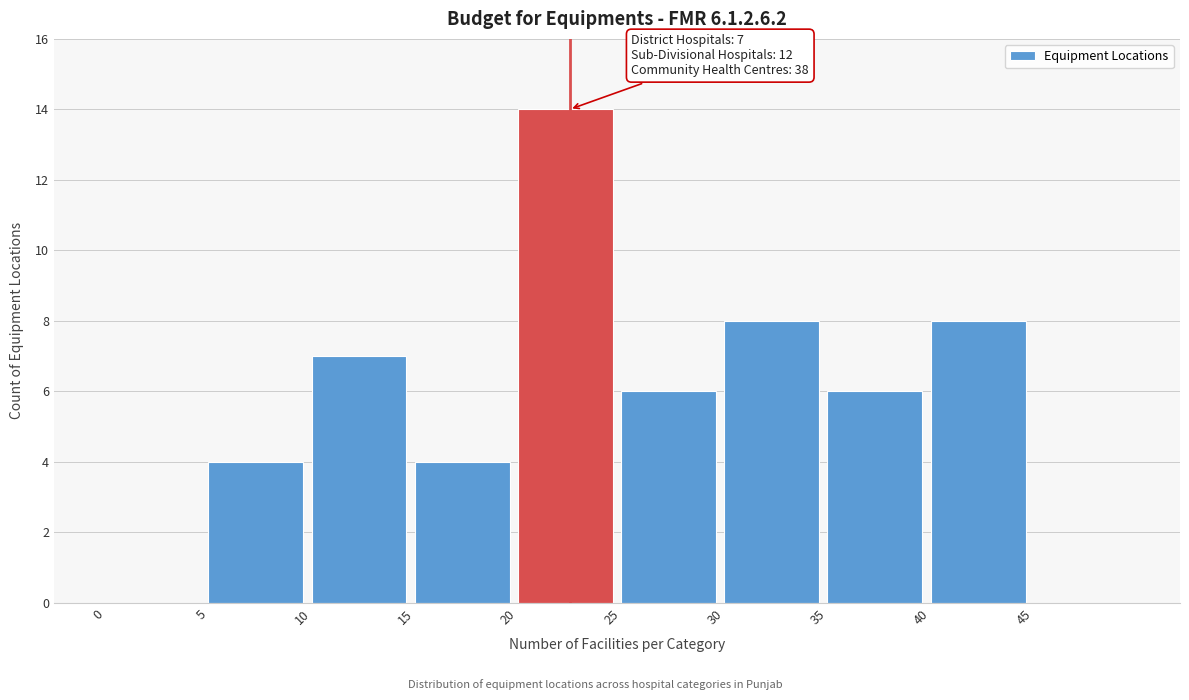

Which range on the x-axis has the tallest bar?

20 to 25